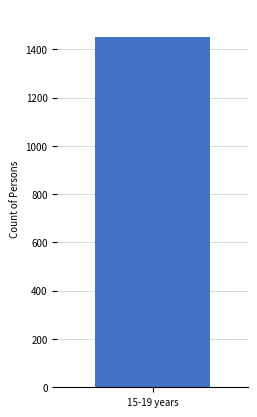

Which series has the largest total across all categories?

Never married